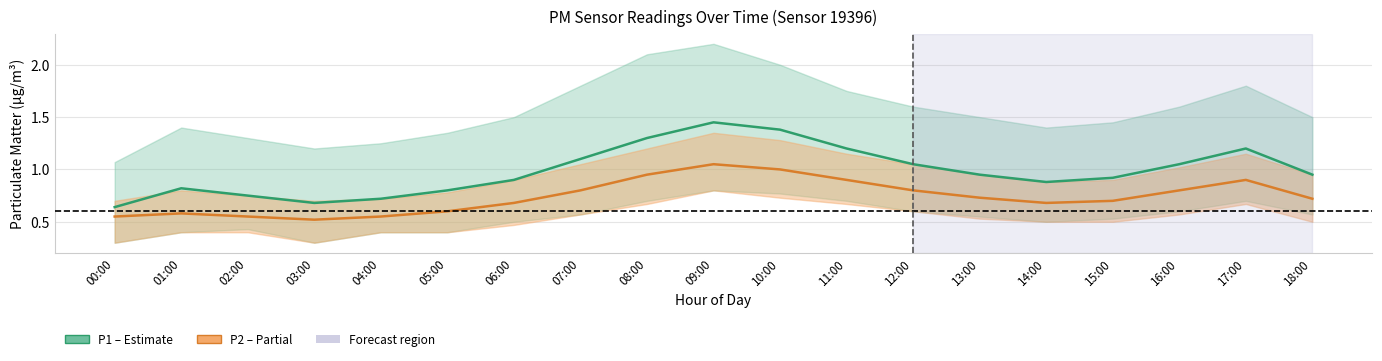

True or false: P1 (PM10) and P2 (PM2.5) cross at least once.

False